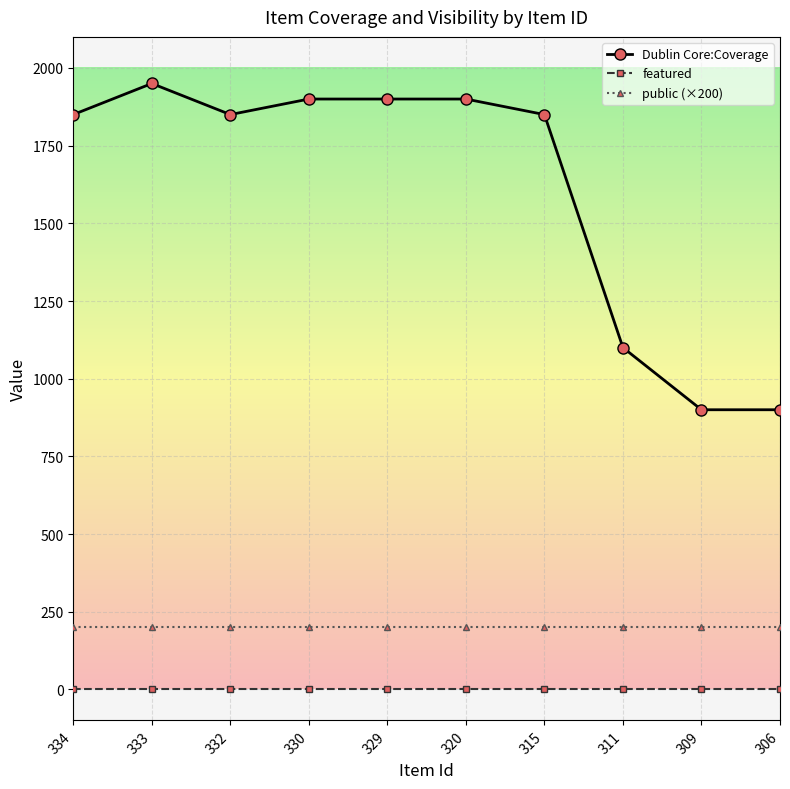

Reading left to right, what are all the values shown in this chart?

Dublin Core:Coverage: 1850	1950	1850	1900	1900	1900	1850	1100	900	900
featured: 0	0	0	0	0	0	0	0	0	0
public (×200): 200	200	200	200	200	200	200	200	200	200